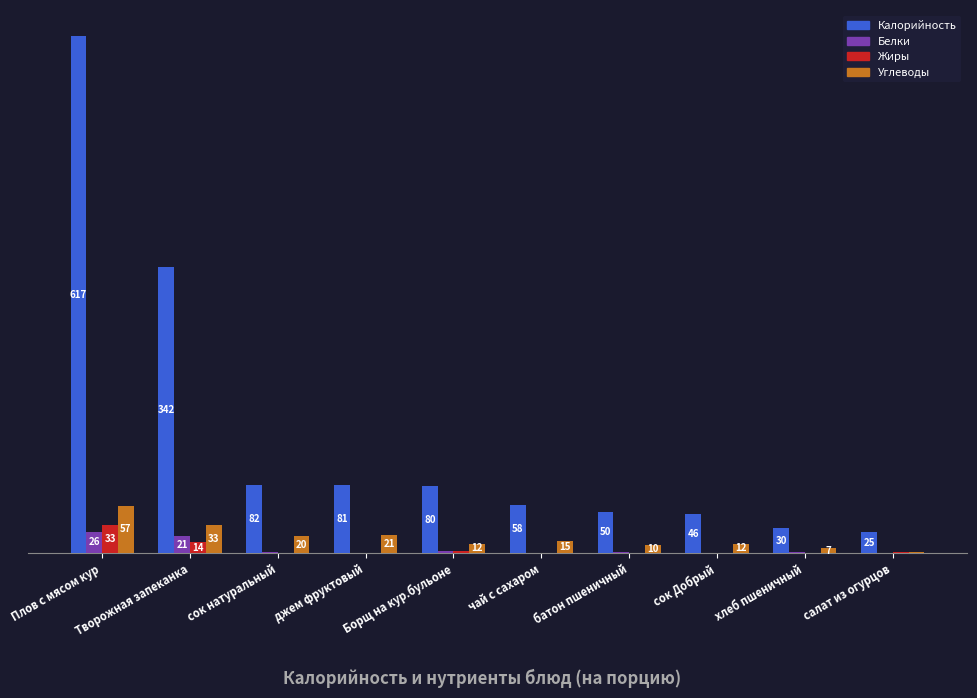

Is it true that Жиры equals 0.5 at батон пшеничный?

False